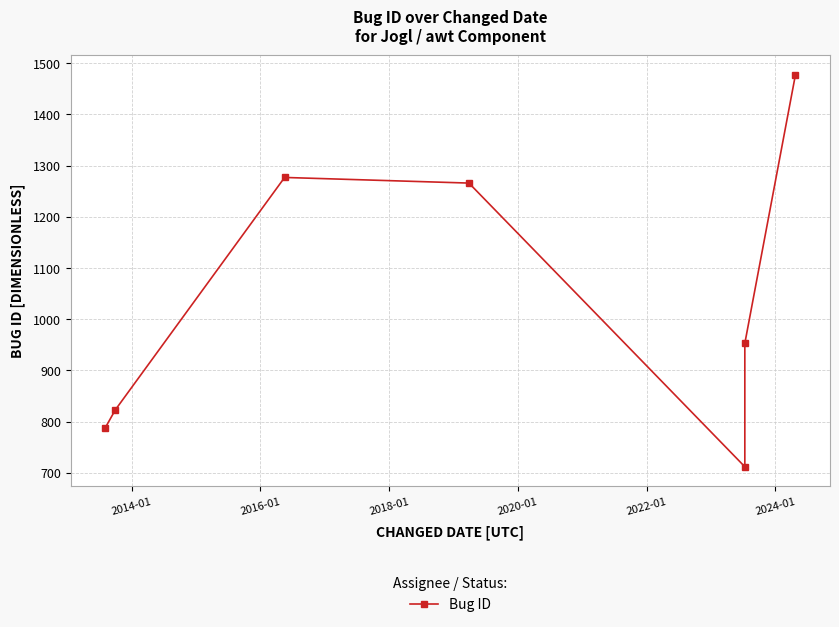

What is the value of the 6th point from the left?

953